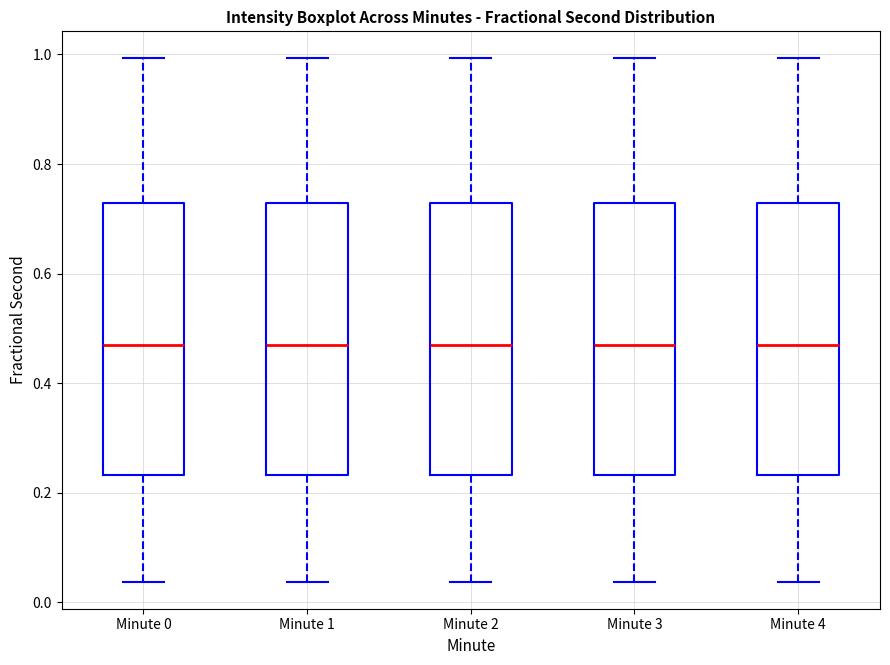

Reading left to right, read every box against the y-axis: the position of its median line, the range the box covers, and the ends of its whiskers. The values are not printed on the chart, so give them approximately, as read against the axis.

Minute 0: median 0.46, box 0.24 to 0.72, whiskers 0.04 to 1.00
Minute 1: median 0.46, box 0.24 to 0.72, whiskers 0.04 to 1.00
Minute 2: median 0.46, box 0.24 to 0.72, whiskers 0.04 to 1.00
Minute 3: median 0.46, box 0.24 to 0.72, whiskers 0.04 to 1.00
Minute 4: median 0.46, box 0.24 to 0.72, whiskers 0.04 to 1.00